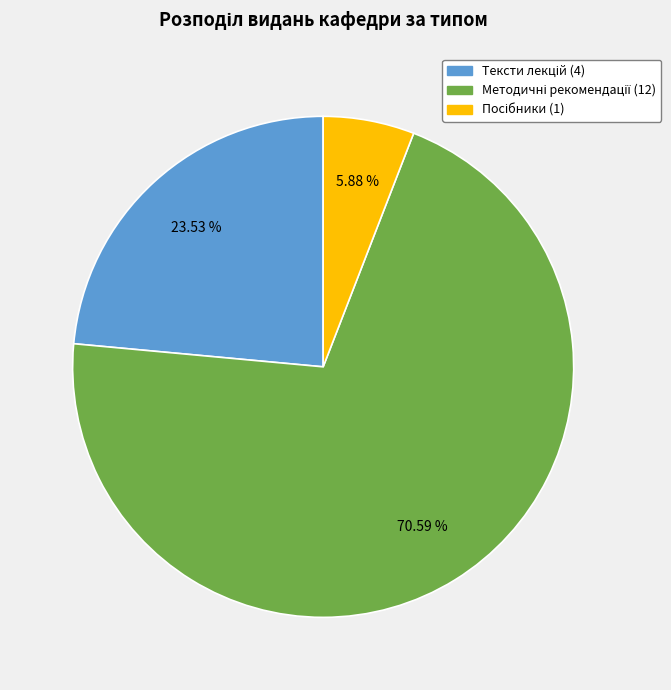

Does any single category account for the majority?

Yes